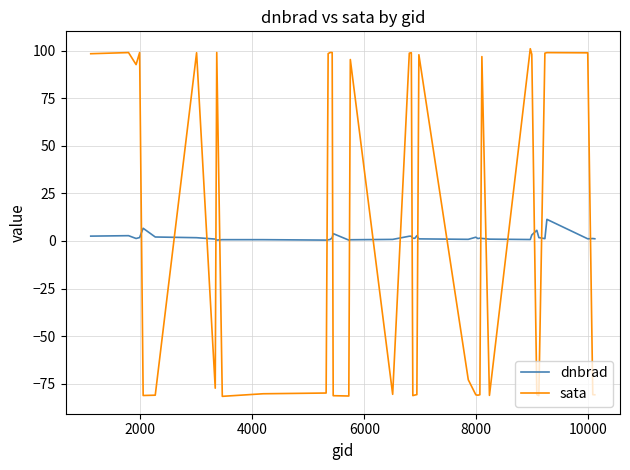

What is the difference between the maximum and minimum values in the dnbrad series?

10.9